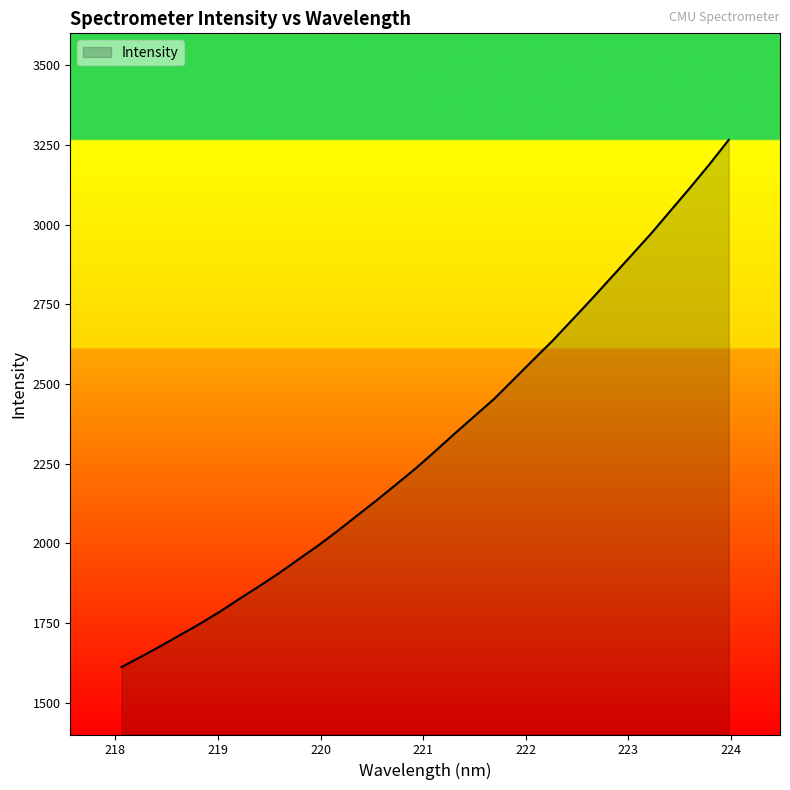

How many categories are shown in the chart?

32